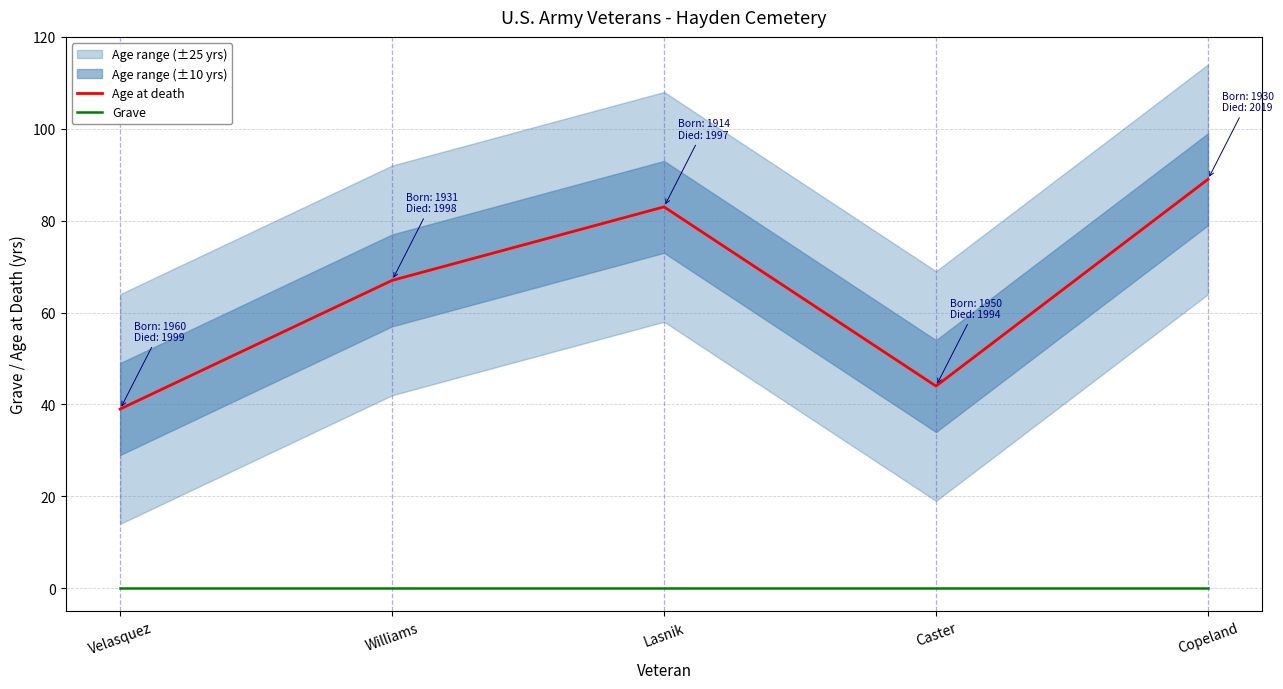

Rank the series by their average value, from lowest to highest.

Grave, Age at death